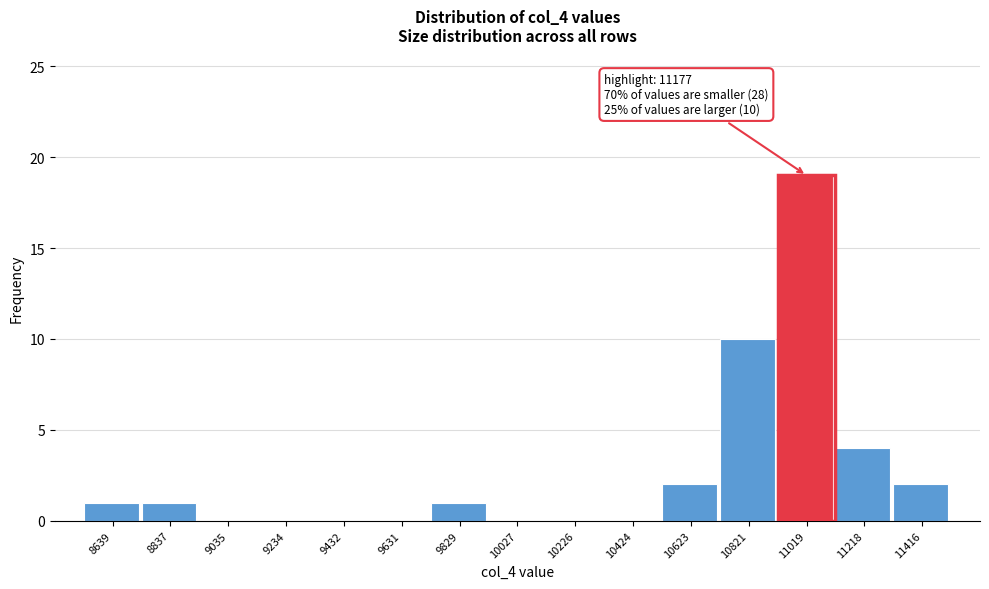

Reading left to right, what are all the values shown in this chart?

8639=1	8837=1	9035=0	9234=0	9432=0	9631=0	9829=1	10027=0	10226=0	10424=0	10623=2	10821=10	11019=19	11218=4	11416=2